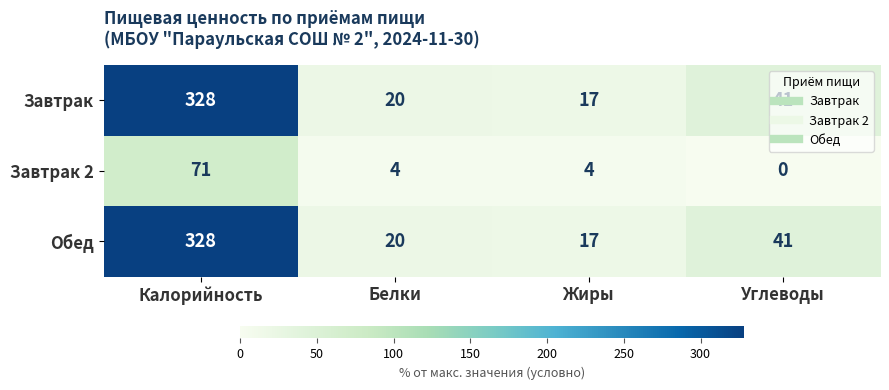

What is the spread (max minus min) of values at Белки?

16